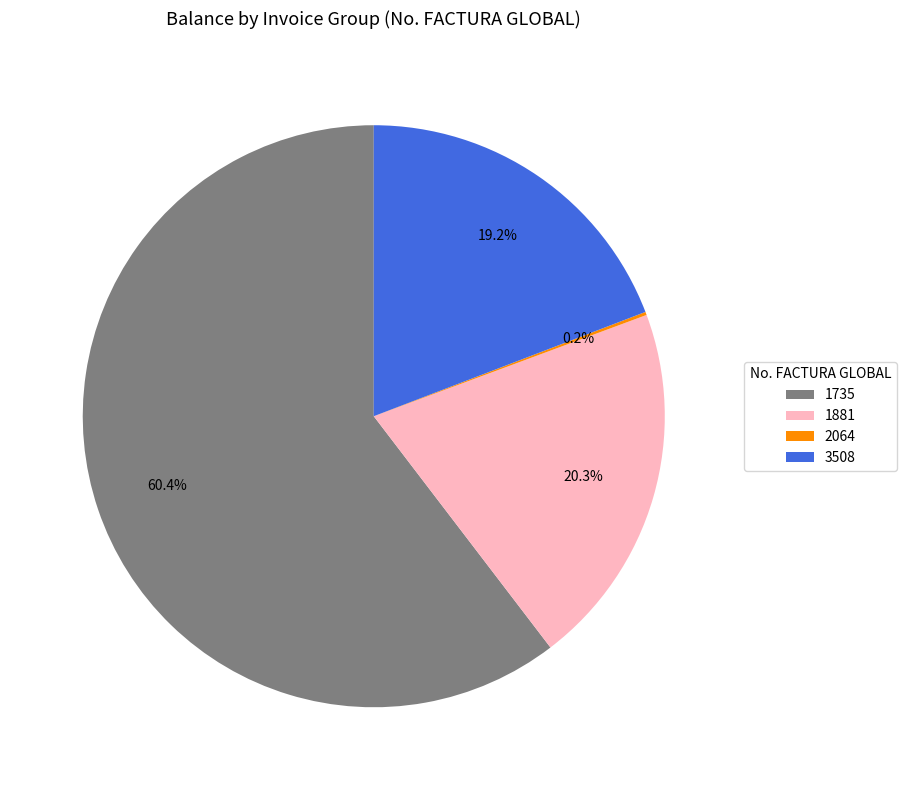

Approximately how many times larger is the value at 3508 compared to 1735?

0.3